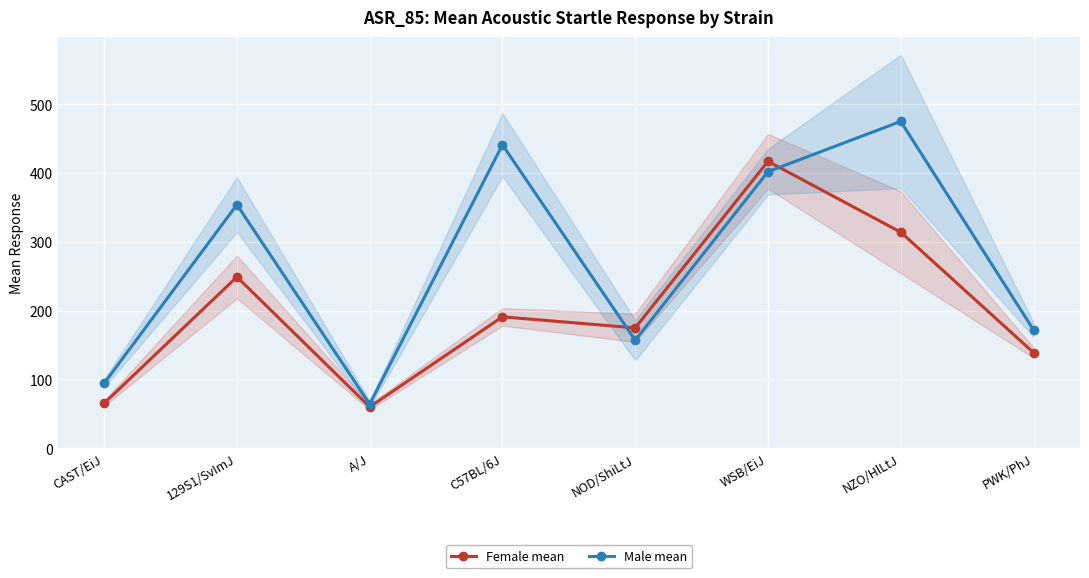

What is the sum of the Male mean values at 129S1/SvImJ and NOD/ShiLtJ?

511.0